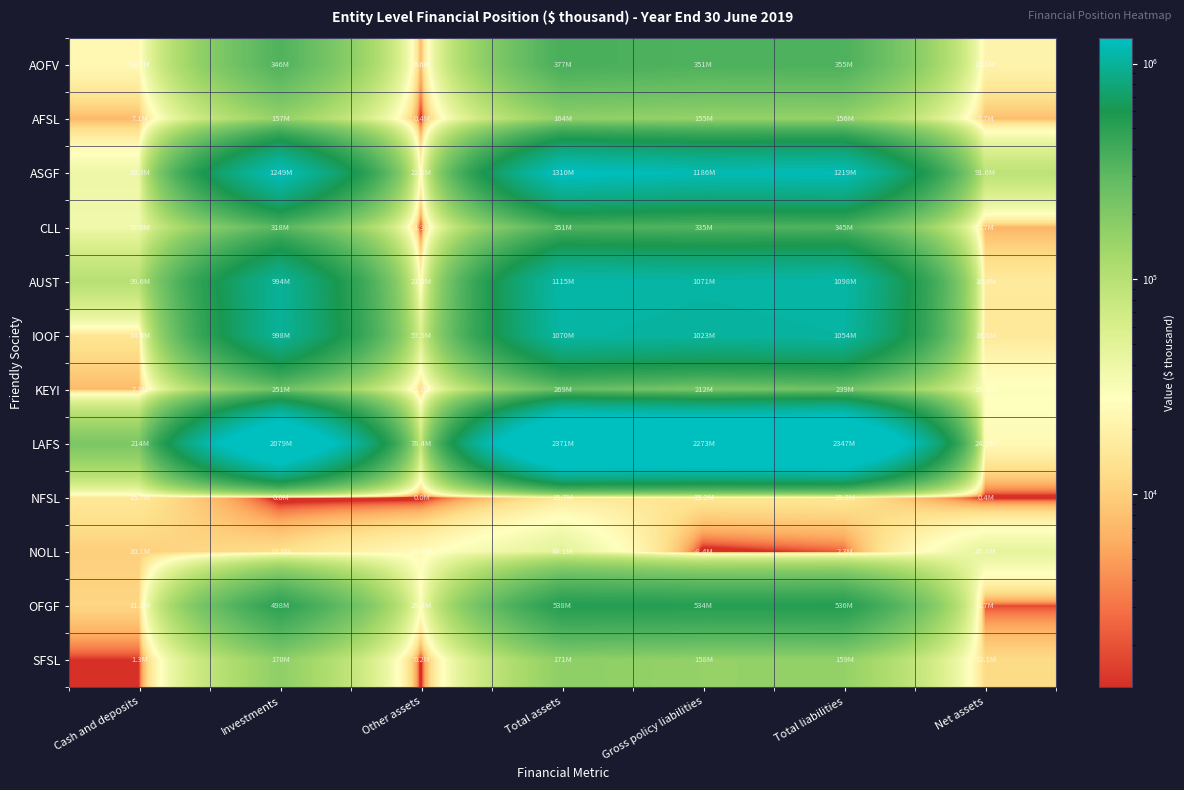

Which label corresponds to the largest value in the chart?

Total assets